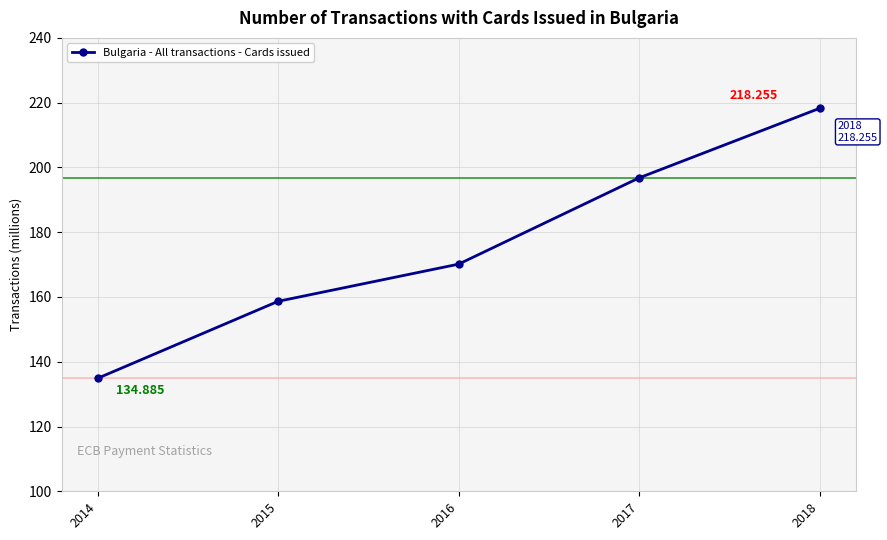

Is this an area chart (filled region under the line)?

No